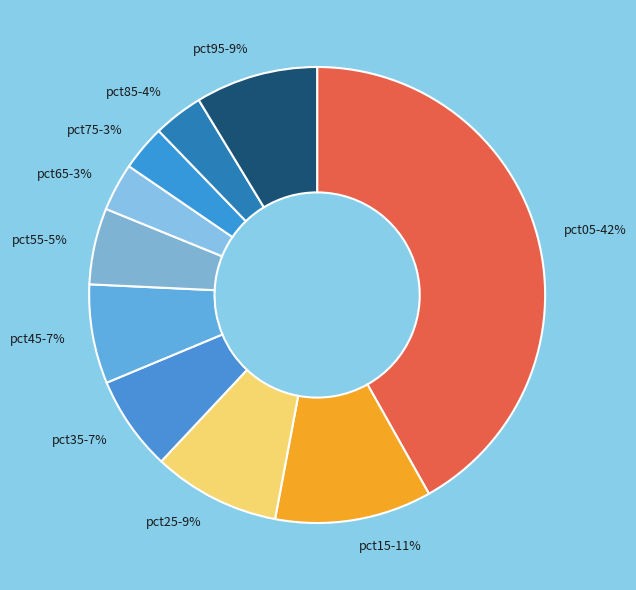

Approximately how many times larger is the value at pct95 compared to pct05?

0.2